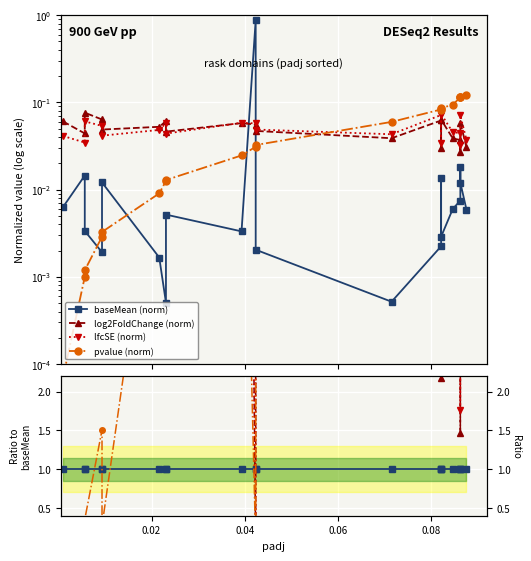

True or false: pvalue has a value of 0.0 at baseMean.

False